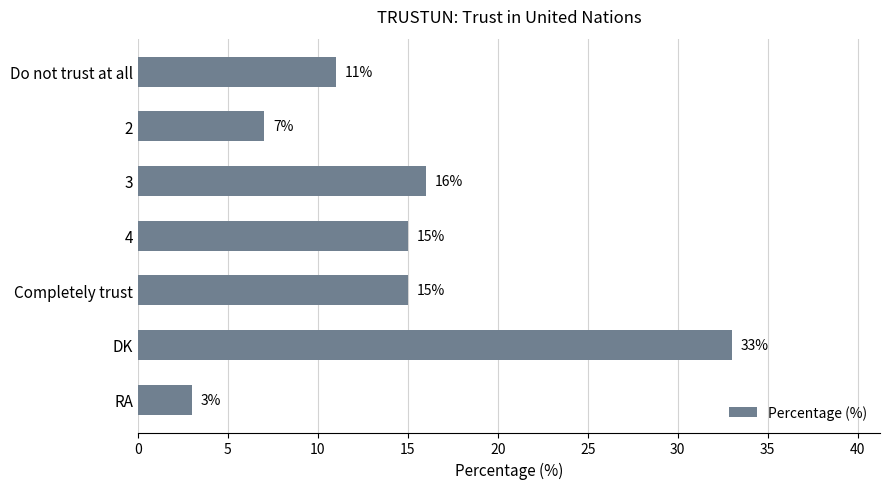

What is the difference between the maximum and minimum values?

30